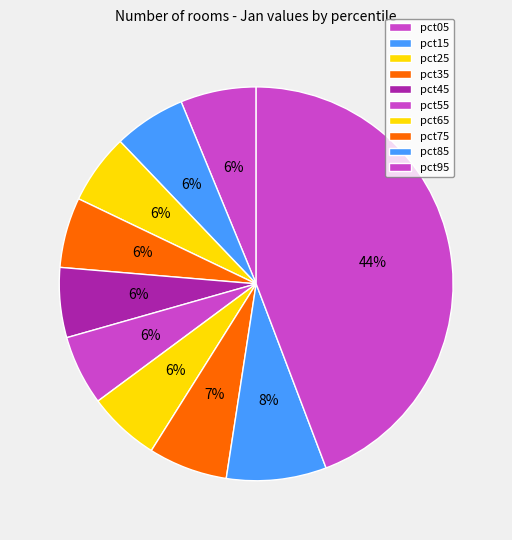

Between pct75 and pct25, which is larger?

pct75